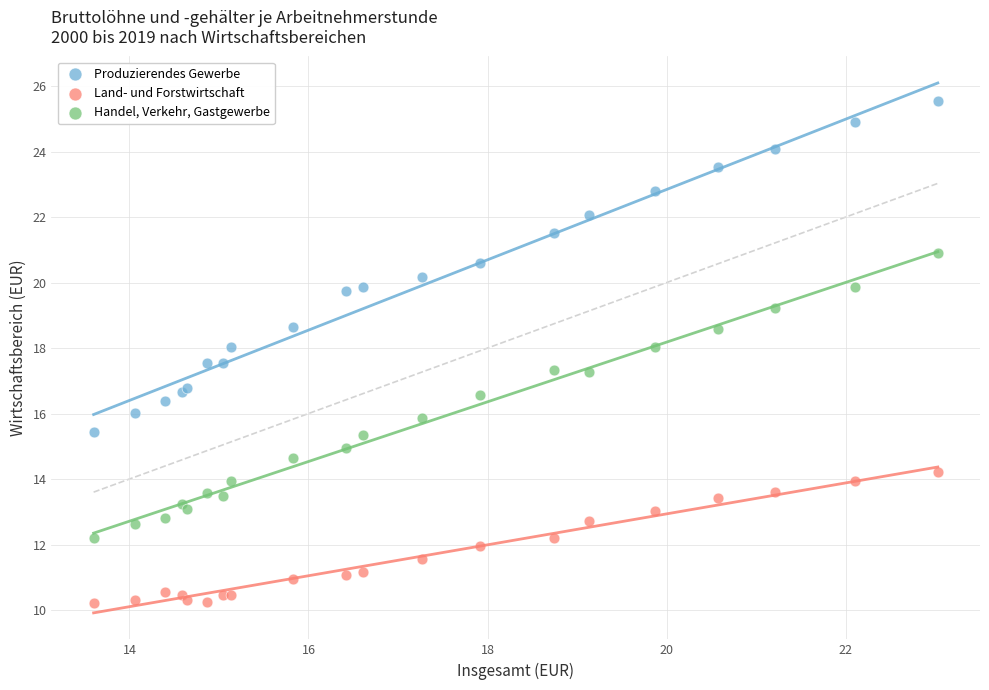

Which series contains the highest Y value?

Produzierendes Gewerbe